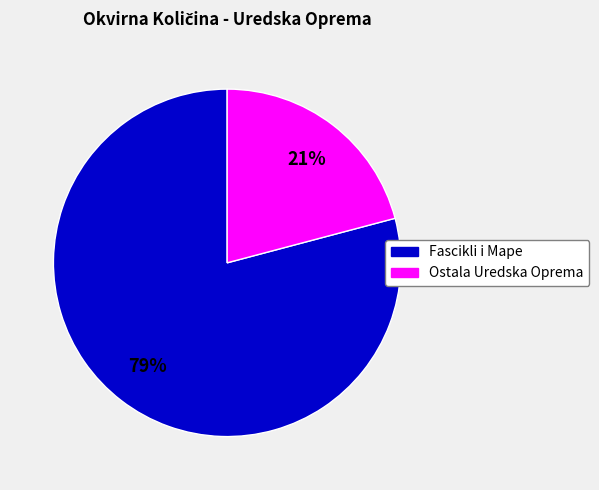

To the nearest percent, what is the difference between the largest and smallest slice percentages?

58%